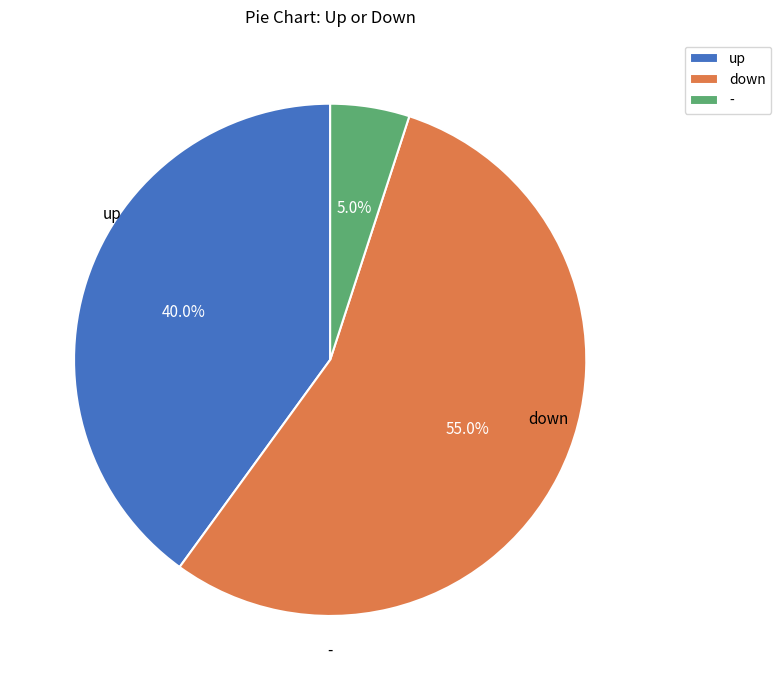

Which category has the smallest portion of the pie?

-